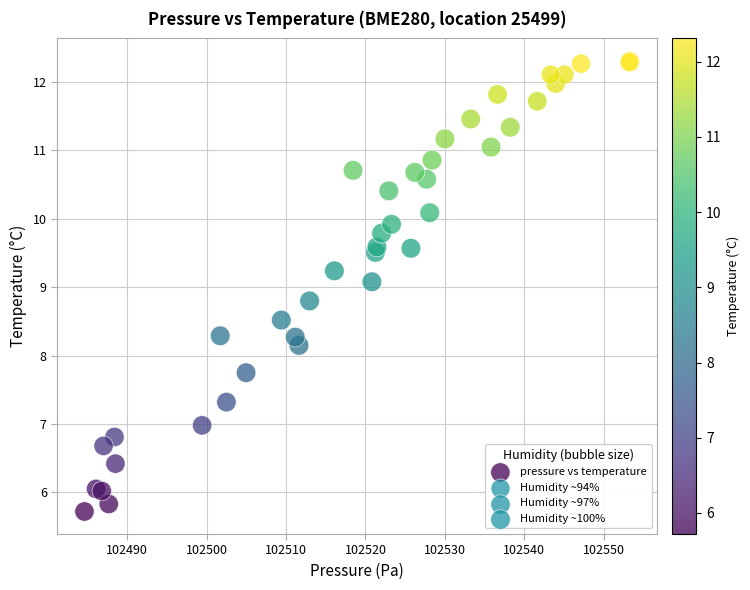

What Y value in the scatter plot is closest to 9?

9.1